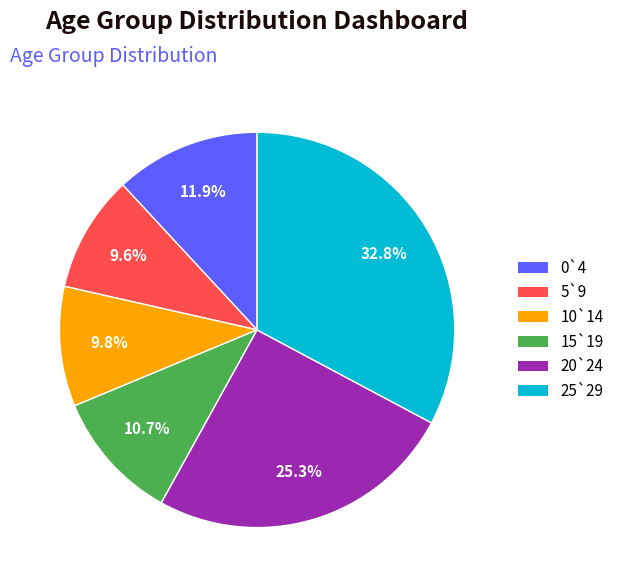

Is it true that 0`4 is 18% of the pie?

False